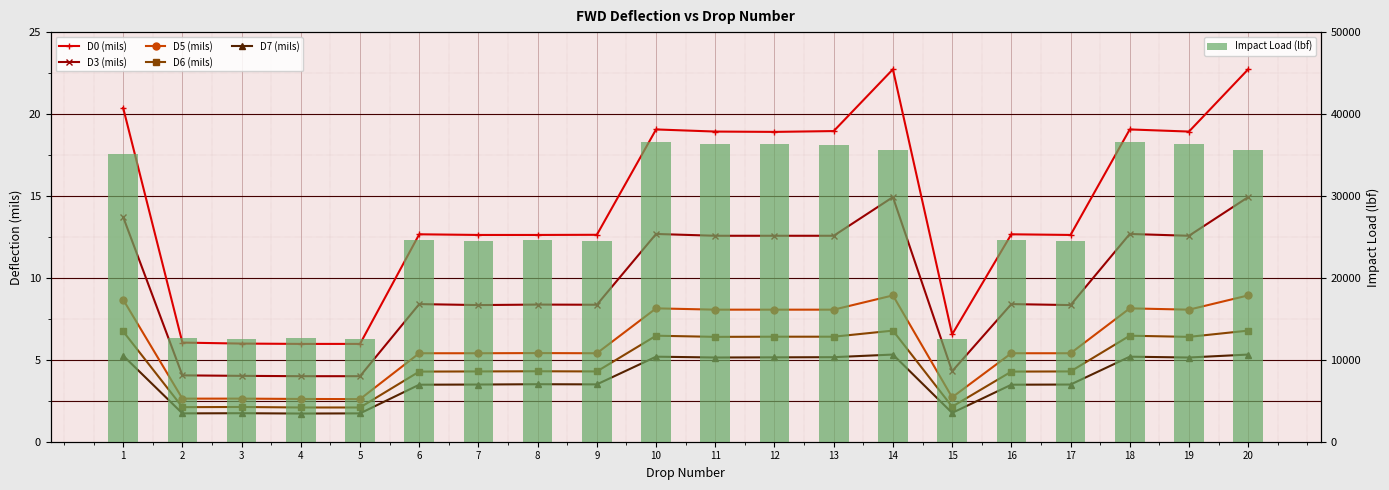

At which label does D6 (mils) reach its peak?

14